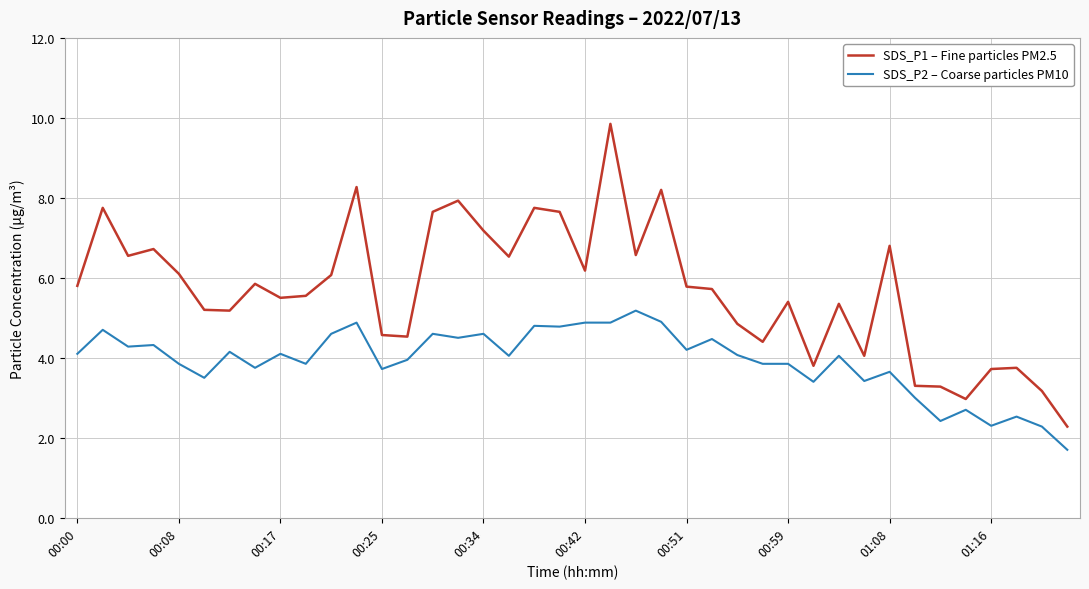

Rank the series by their average value, from lowest to highest.

SDS_P2 – Coarse particles PM10, SDS_P1 – Fine particles PM2.5